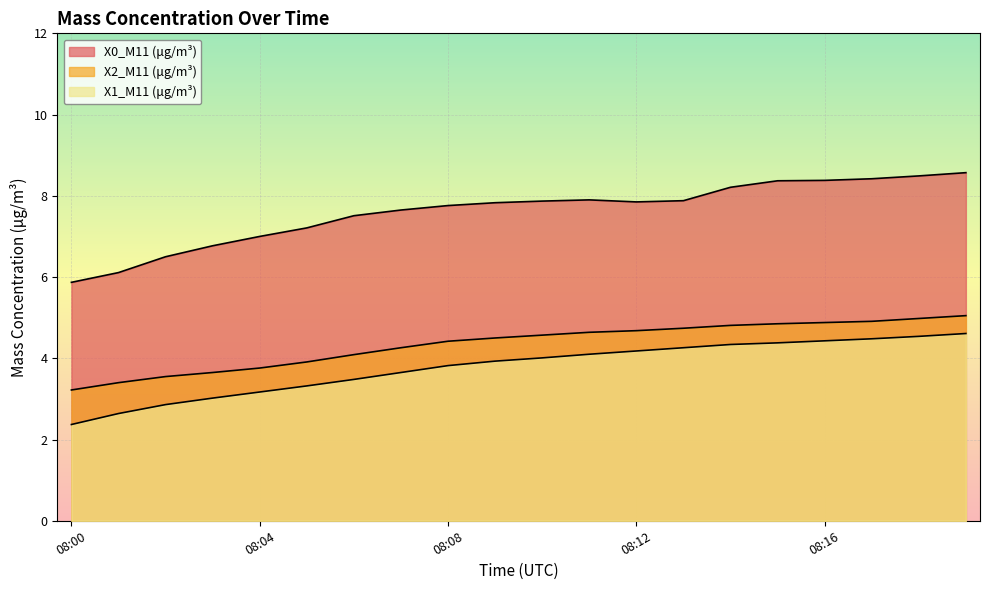

The X0_M11 (μg/m³) series shows 7.8 at 08:12. True or false?

True